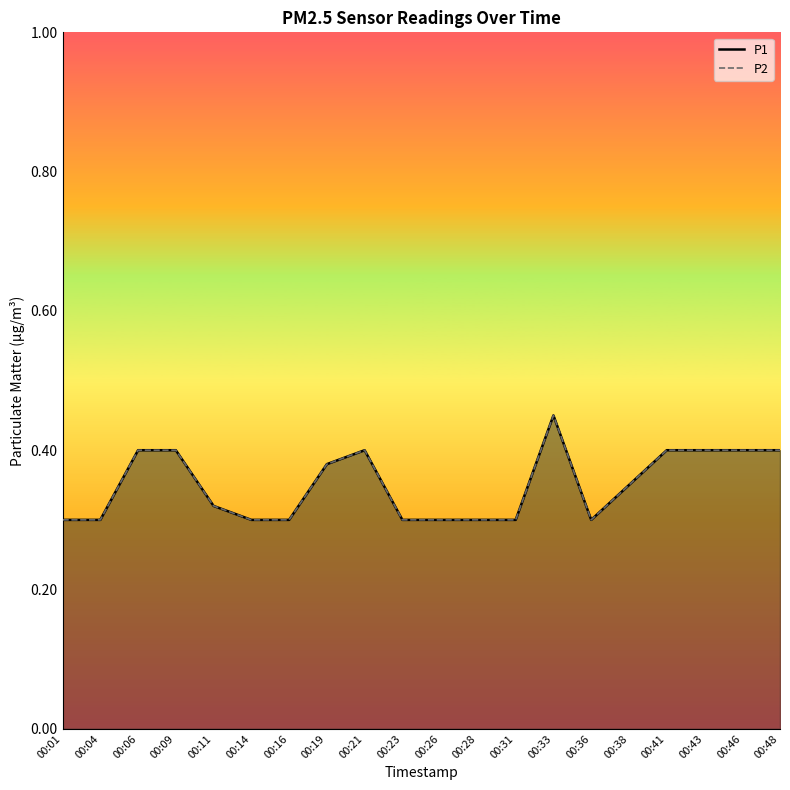

Between 00:14 and 00:16, which series saw the biggest shift?

P1